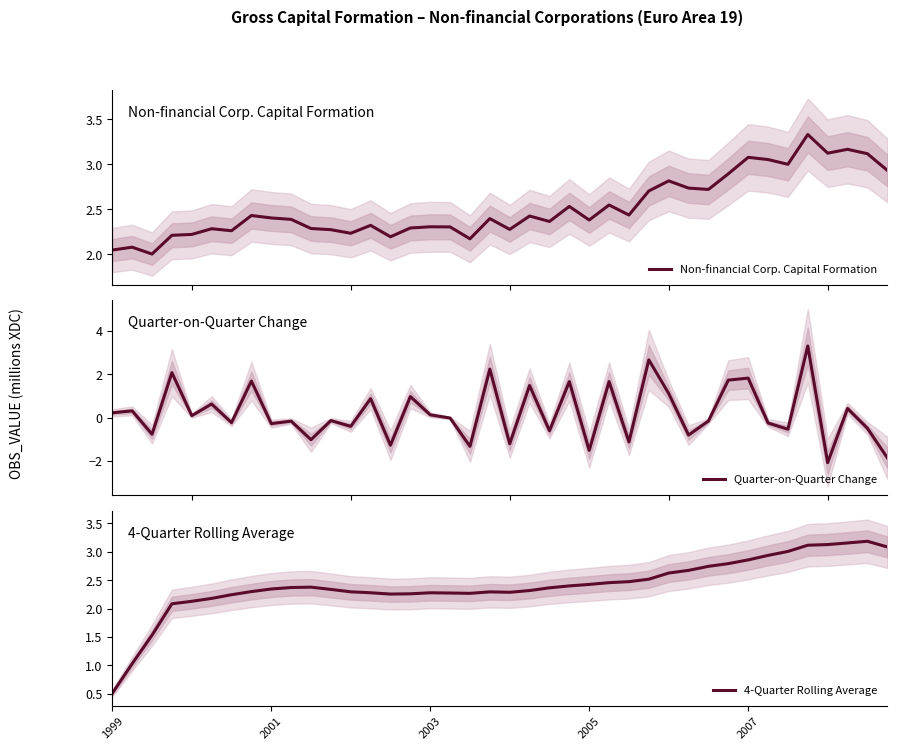

True or false: 4-Quarter Rolling Average has a value of 3.4 at 2005.

False